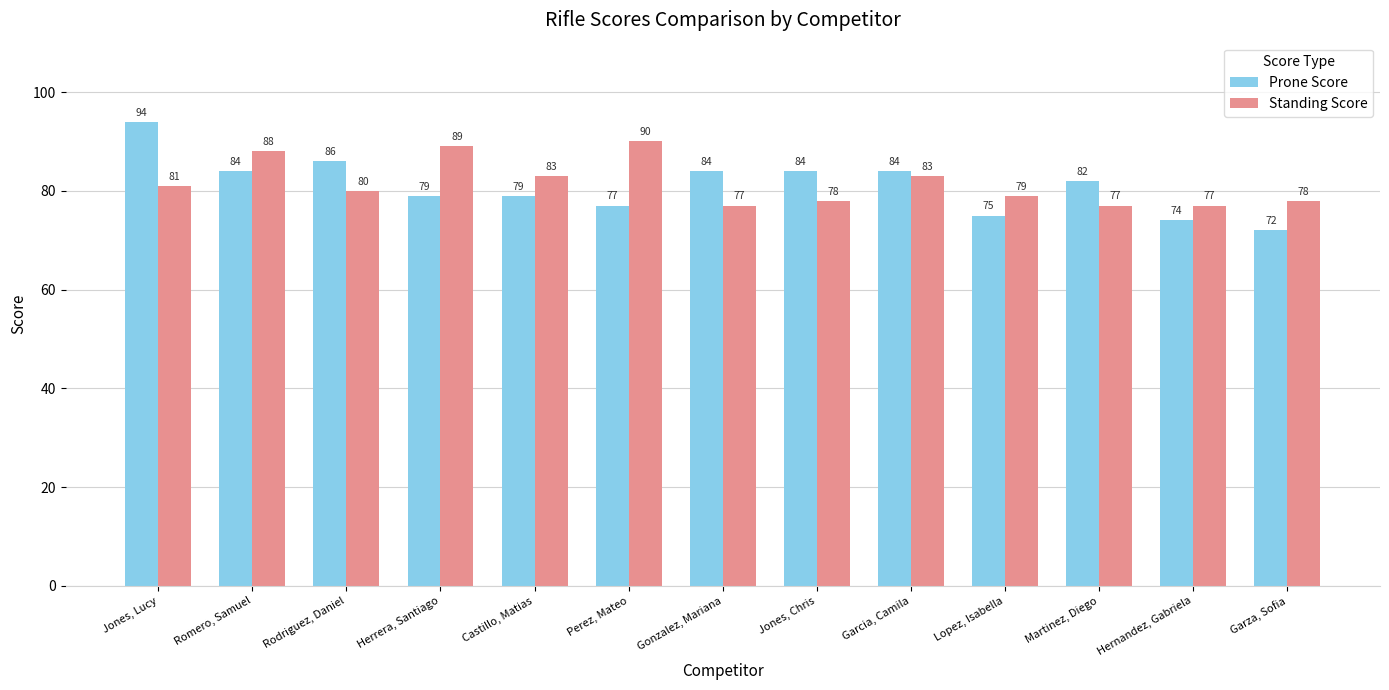

Rank the series by their maximum value, from highest to lowest.

Prone Score, Standing Score